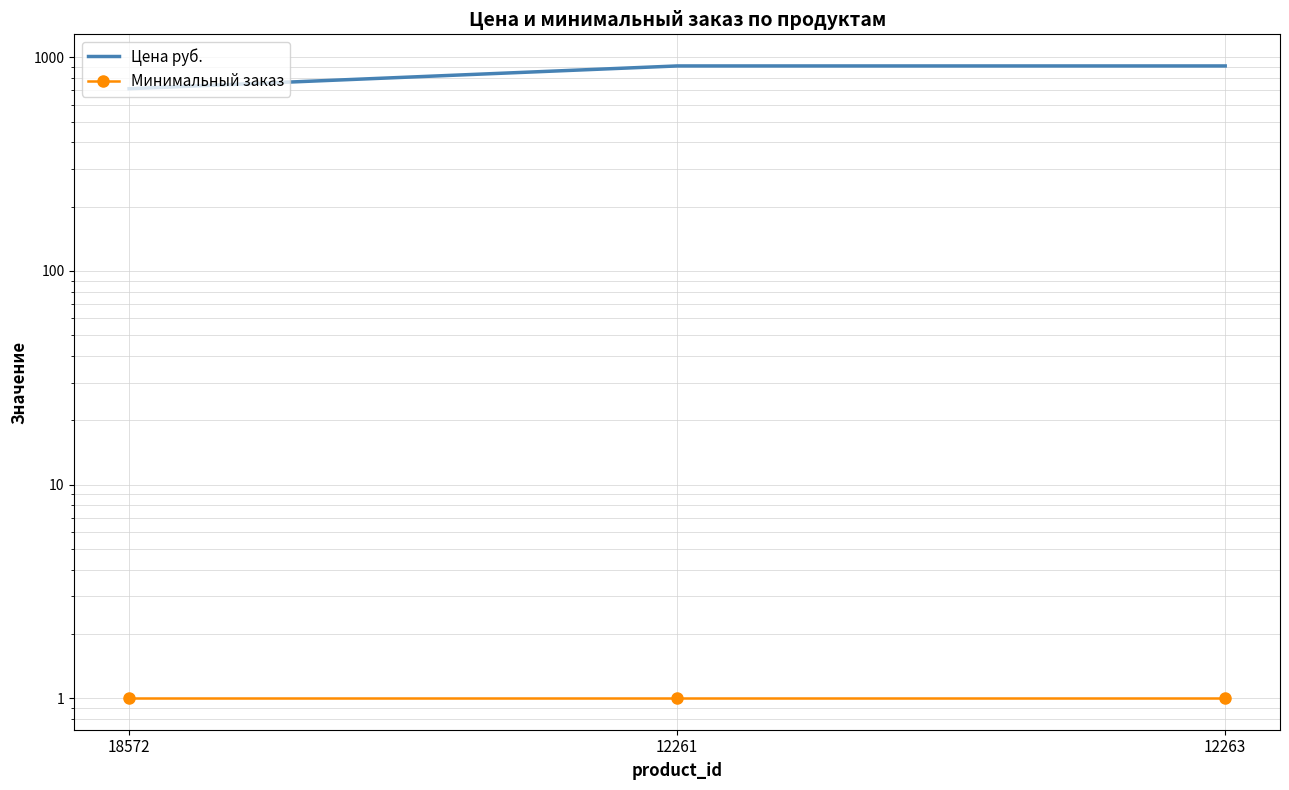

Does the chart have visible grid lines?

Yes